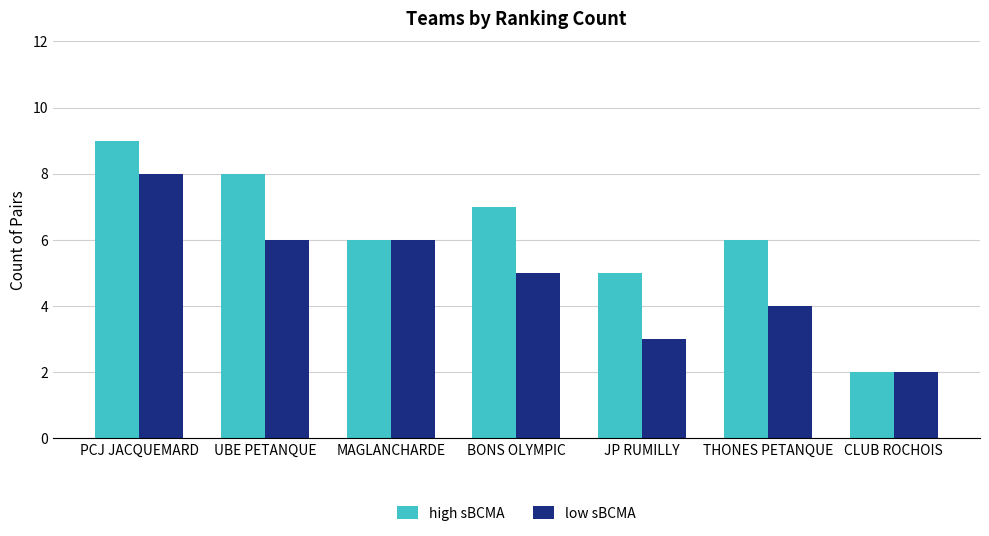

What is the value of the low sBCMA bar at the 1st from the left?

8